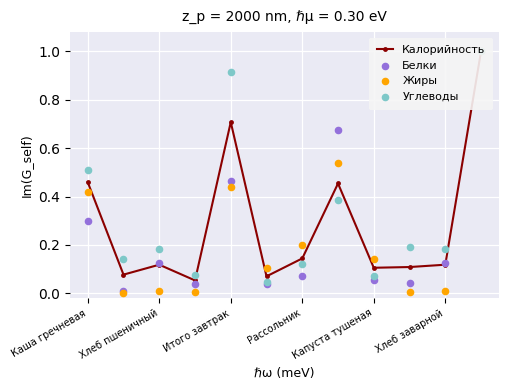

Which series has the largest Y range (max minus min)?

Жиры